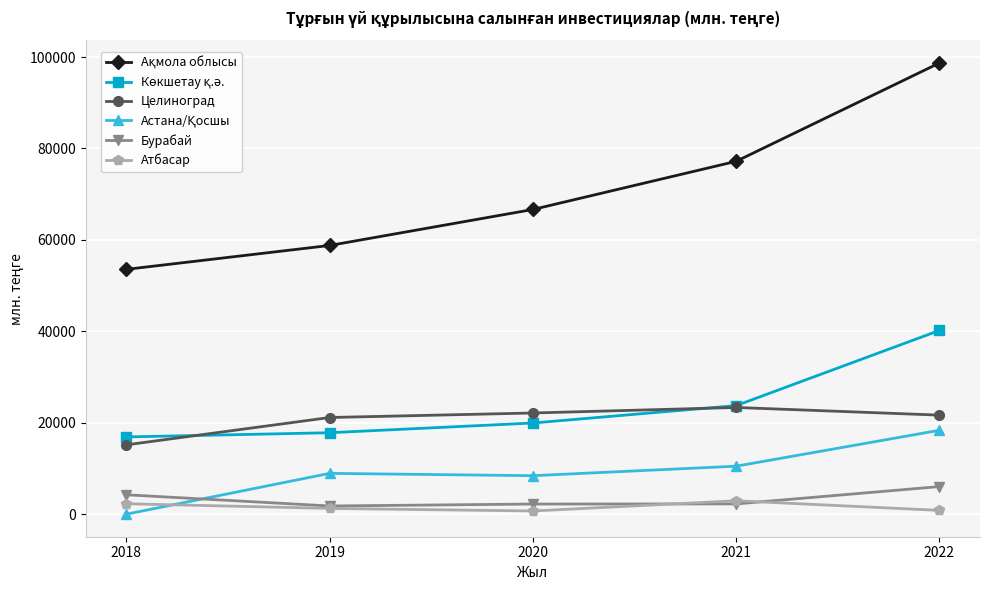

True or false: Бурабай and Целиноград cross at least once.

False